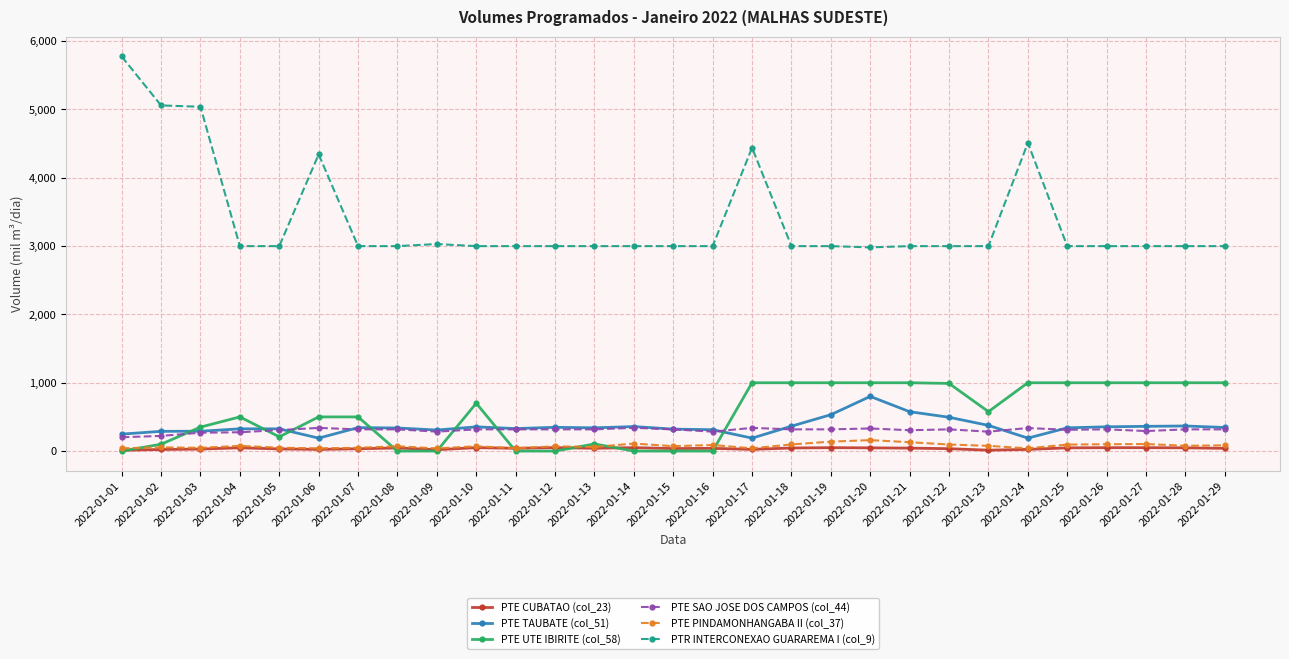

What is the lowest value of the PTE SAO JOSE DOS CAMPOS (col_44) series?

202.3